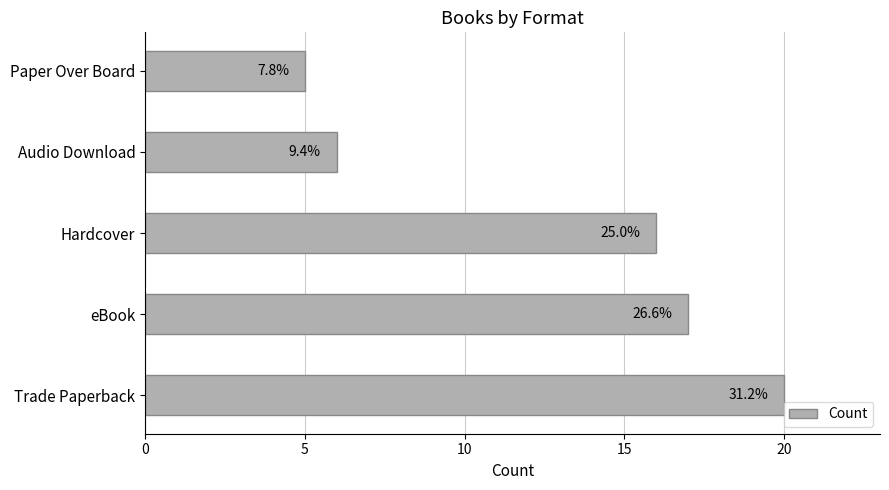

How many bars are there in total?

5